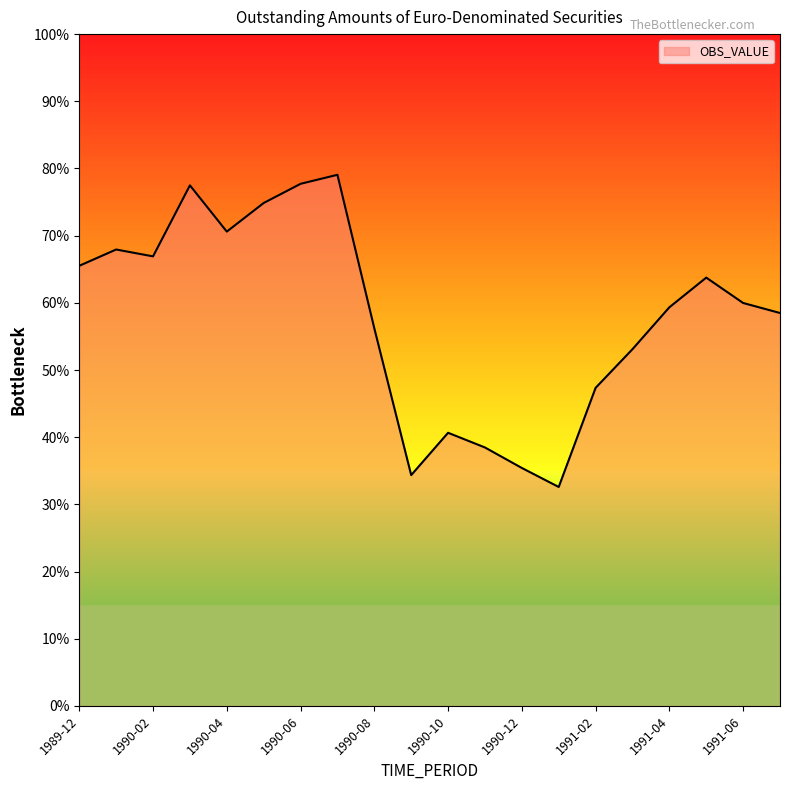

Does the chart have visible grid lines?

No